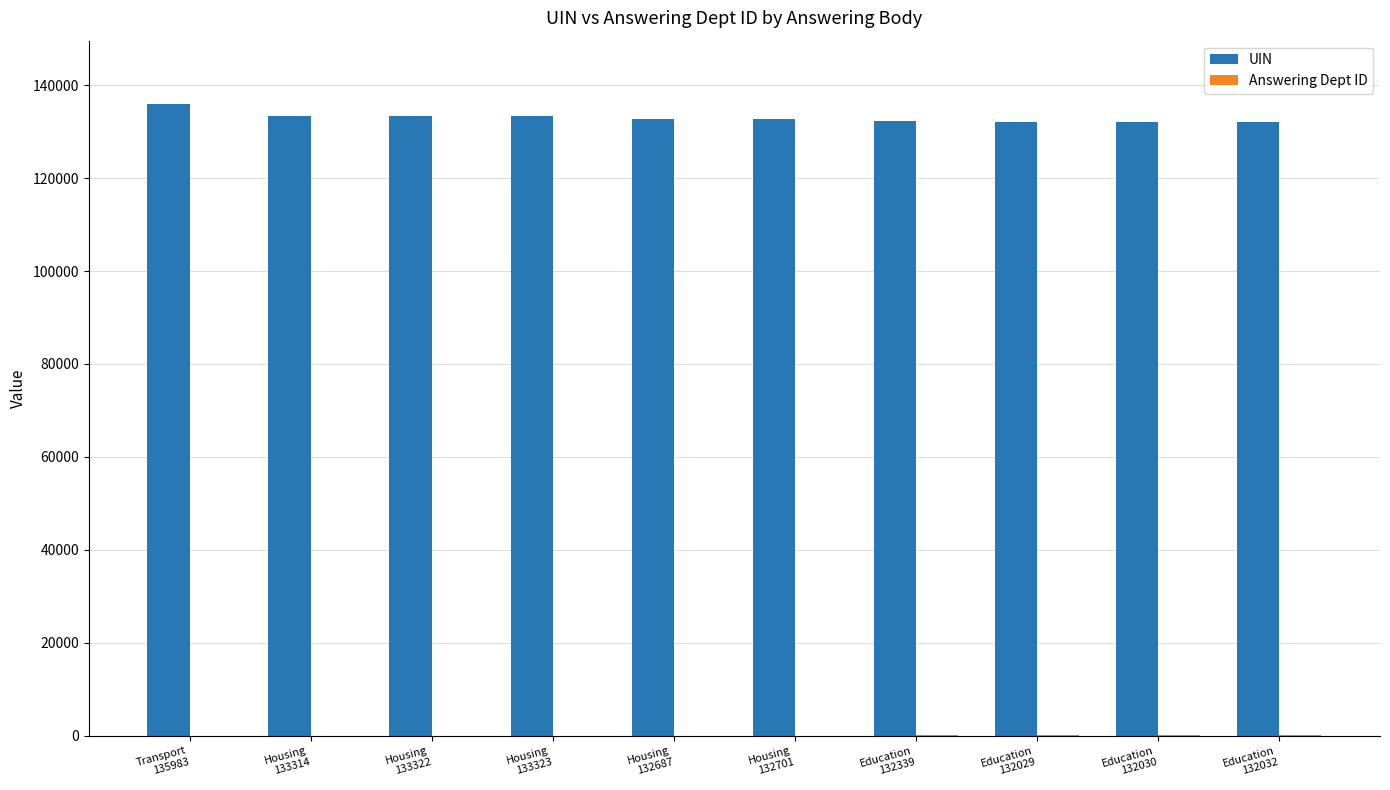

What is the greatest value displayed?

135983